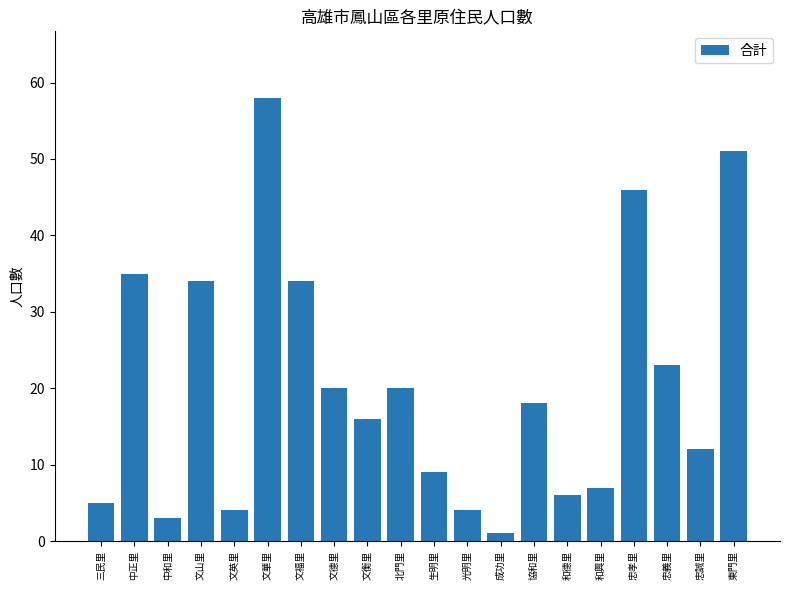

How many distinct data groups are displayed?

1